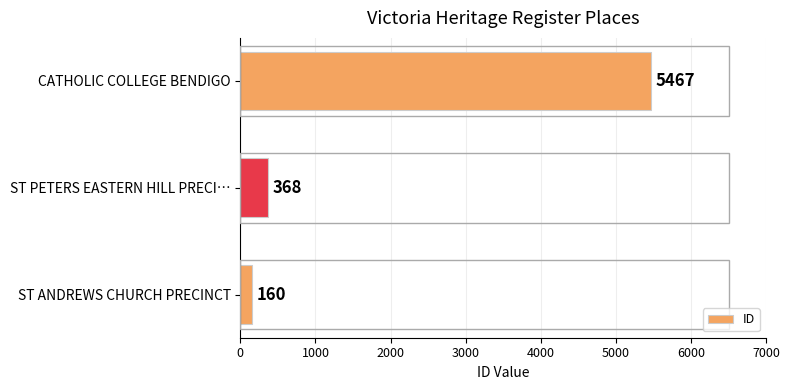

What is the sum of all values?

5995